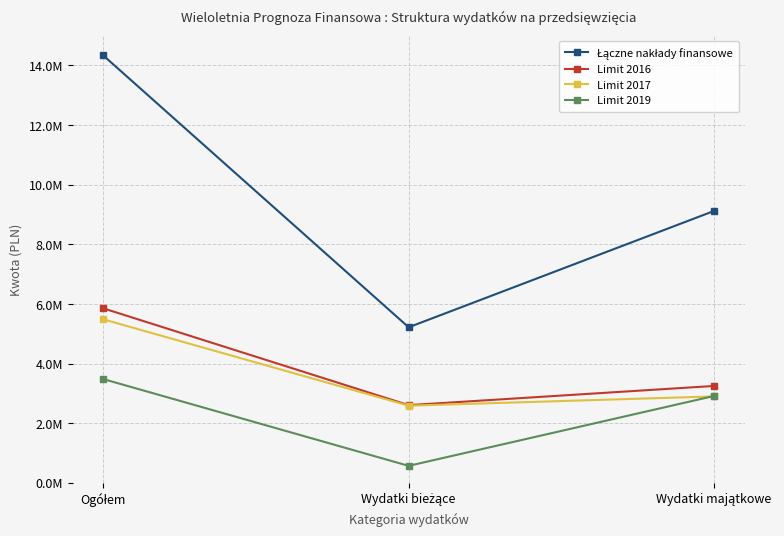

Reading left to right, transcribe all the data shown in this chart.

Łączne nakłady finansowe: Ogółem=14332660.9	Wydatki bieżące=5215392.0	Wydatki majątkowe=9117268.9
Limit 2016: Ogółem=5851321.7	Wydatki bieżące=2603700.0	Wydatki majątkowe=3247621.6
Limit 2017: Ogółem=5482158.4	Wydatki bieżące=2585776.0	Wydatki majątkowe=2896382.4
Limit 2019: Ogółem=3478088.7	Wydatki bieżące=567484.0	Wydatki majątkowe=2910604.7